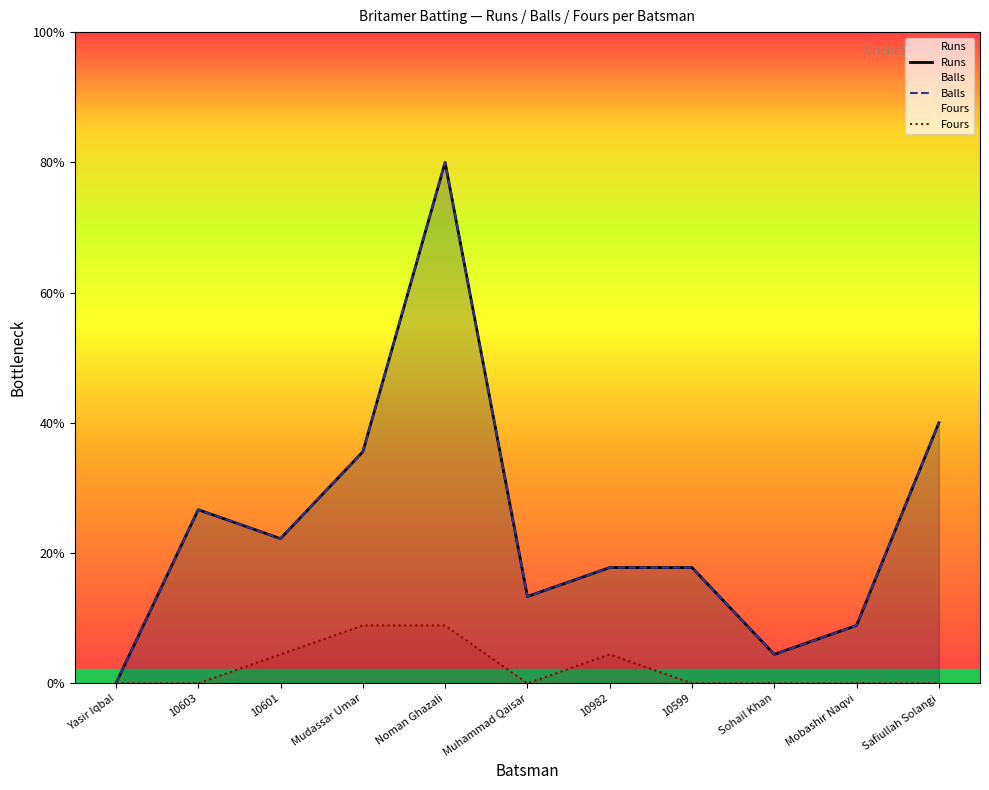

How many interior local valleys does the Runs series have?

3